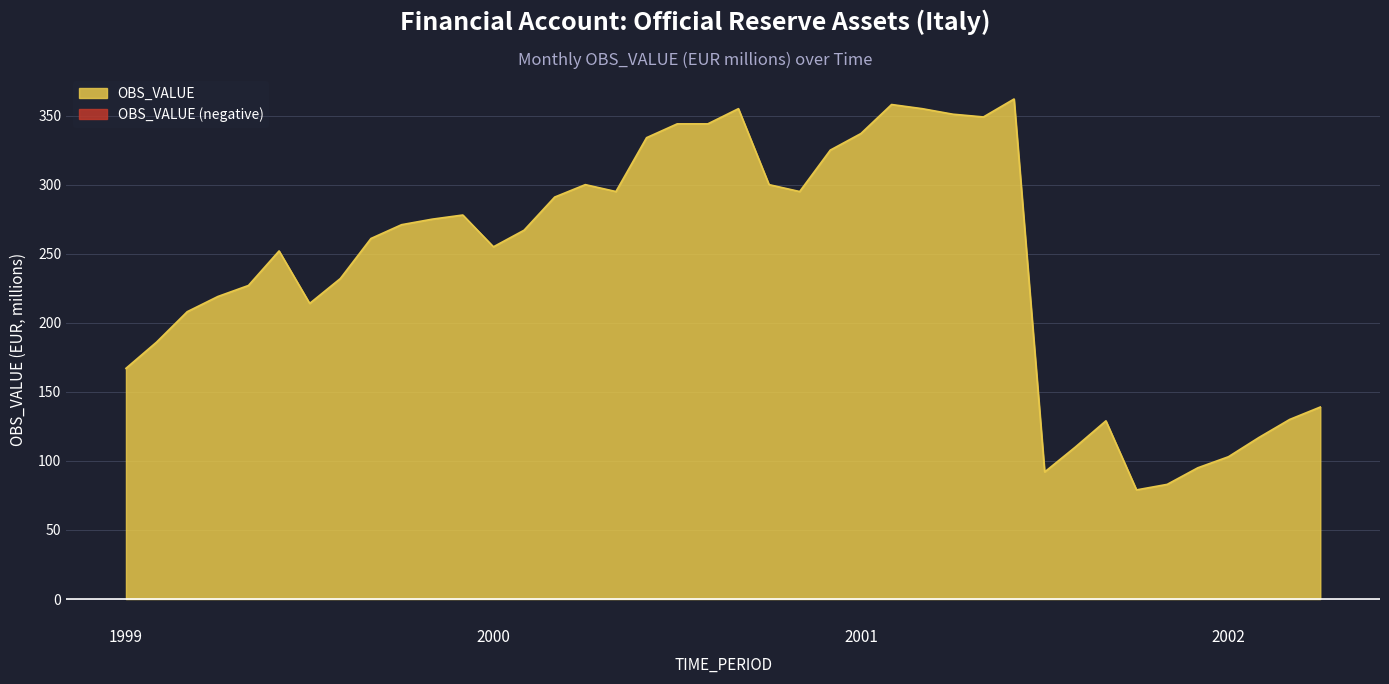

What is the maximum value for OBS_VALUE?

362